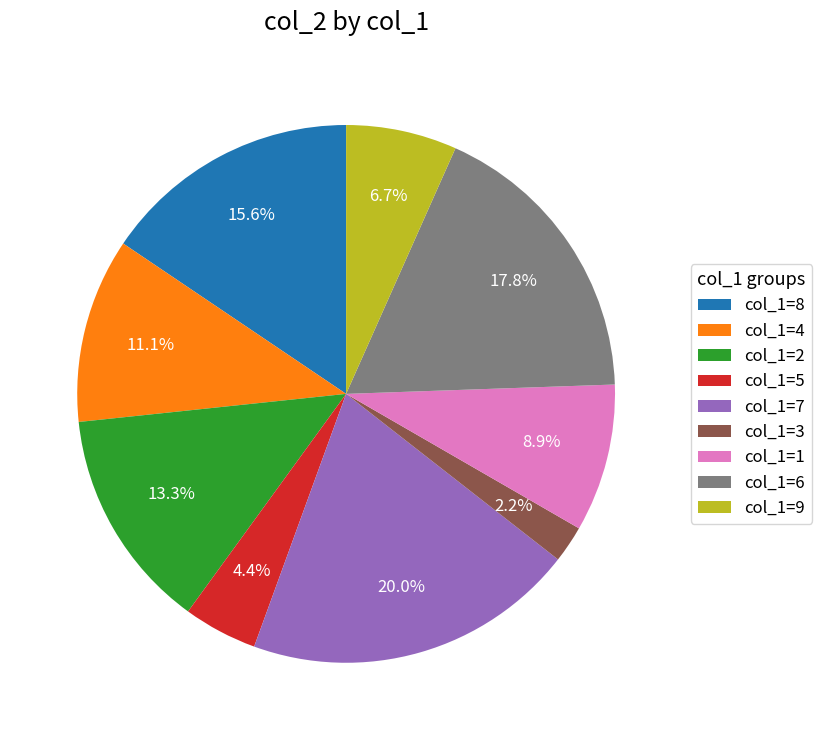

What percentage do col_1=8 and col_1=4 together represent?

26.7%